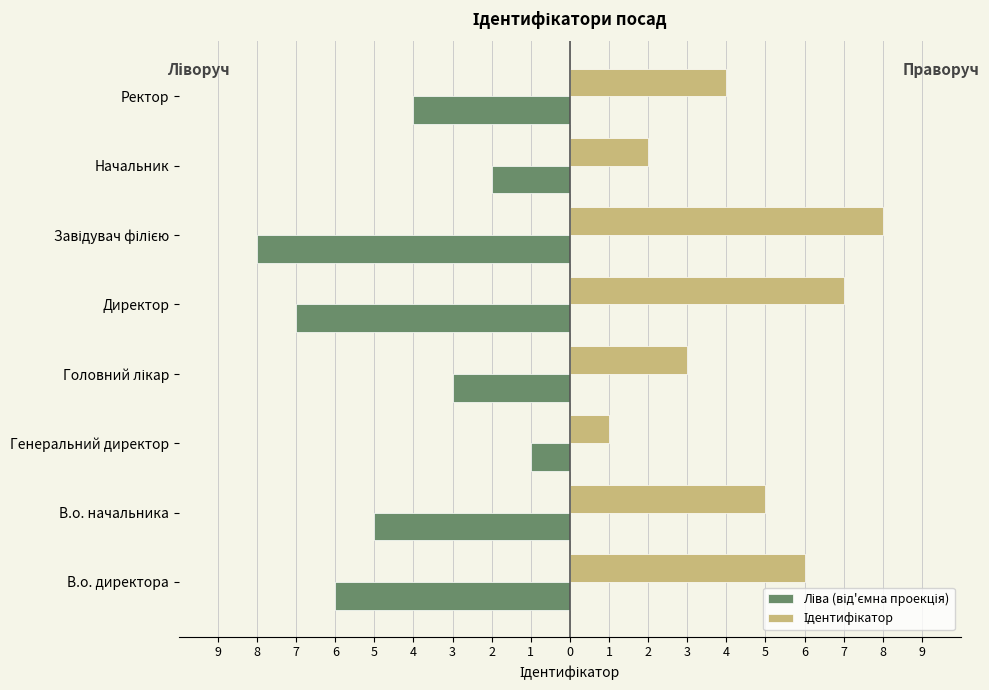

What is the lowest value of the Ідентифікатор series?

1